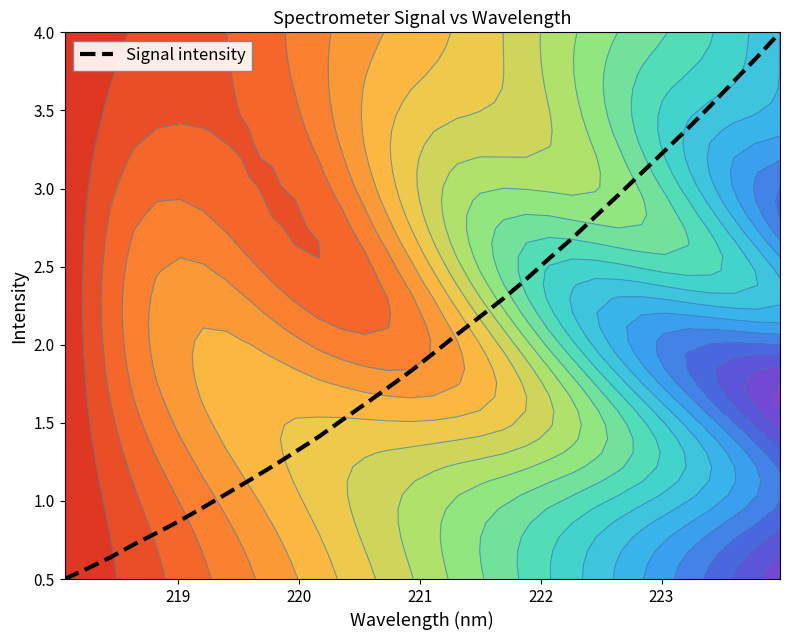

How many lines are shown in the chart?

1